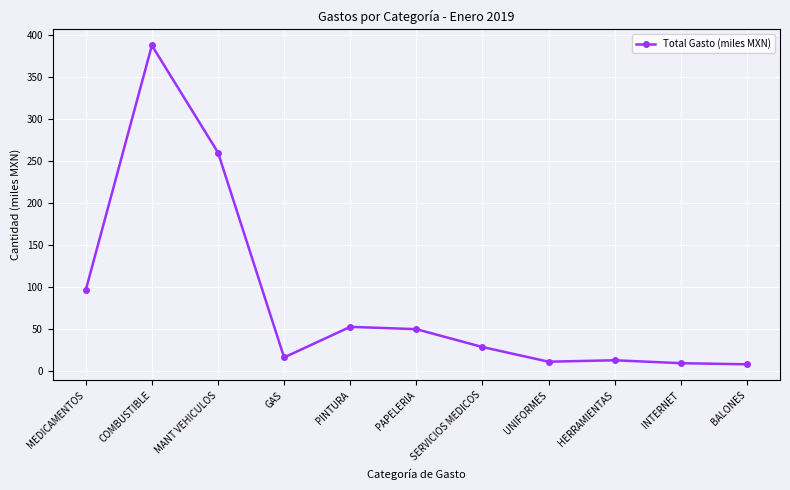

Where does the data first go above 28?

MEDICAMENTOS